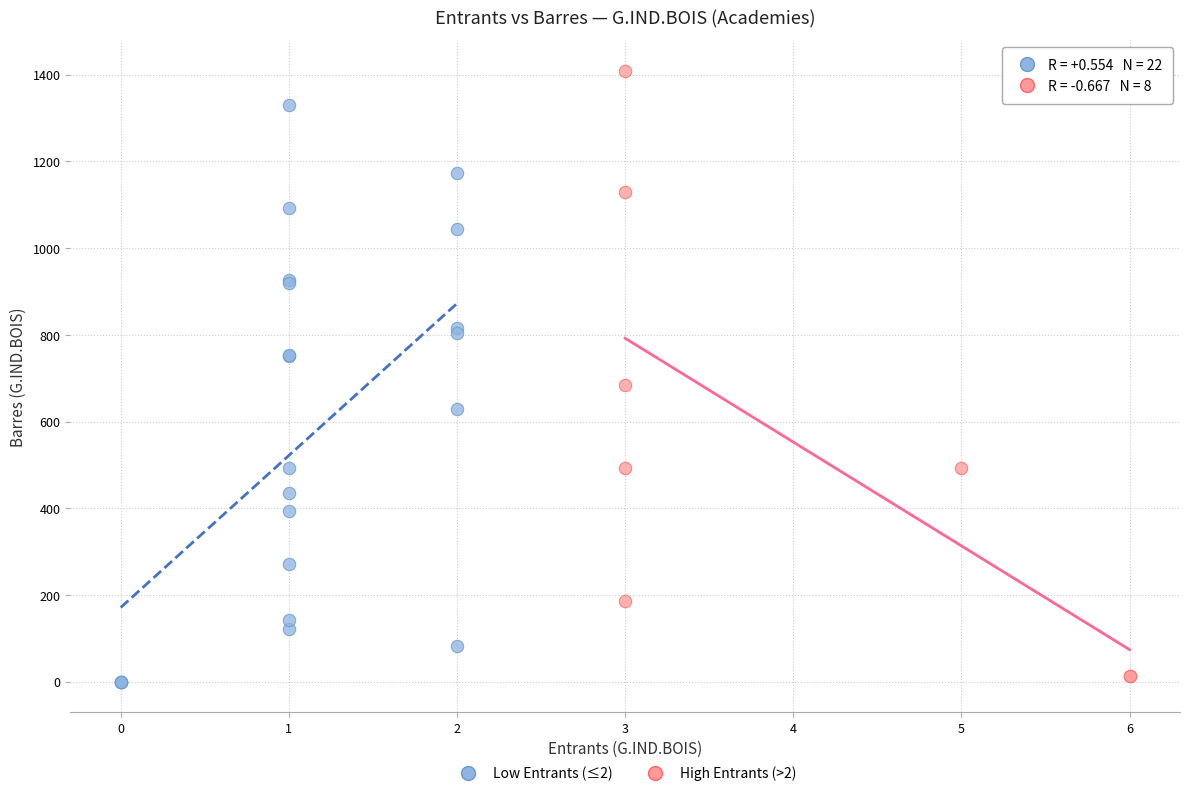

Which series has the largest Y range (max minus min)?

High Entrants (>2)